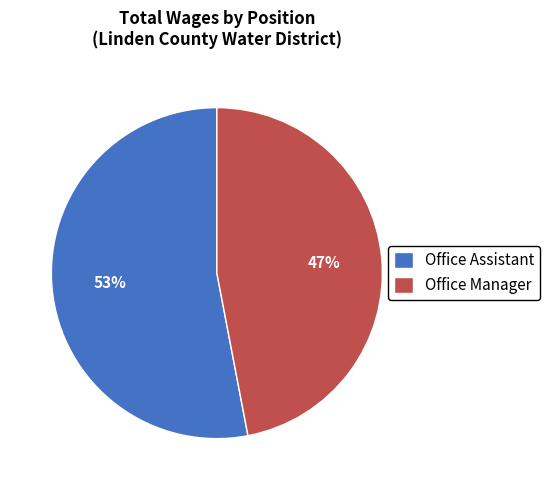

Rank the categories by value from lowest to highest.

Office Manager, Office Assistant